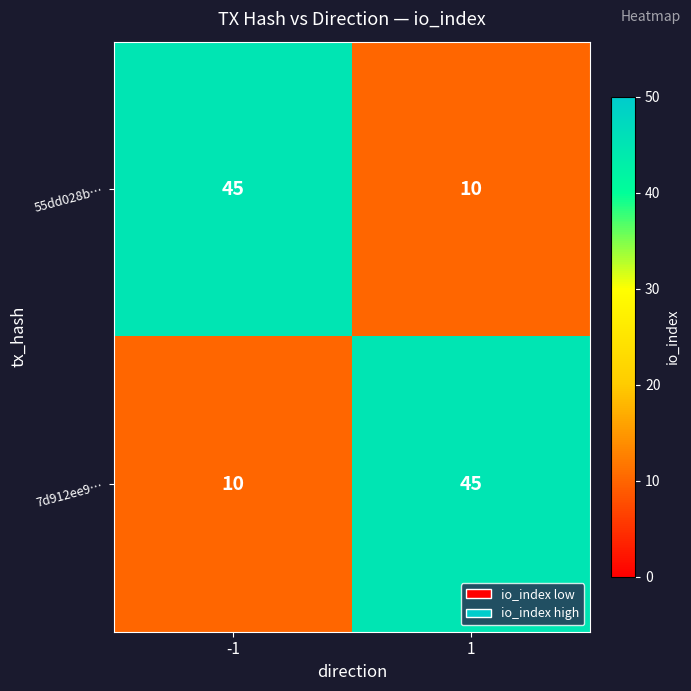

What is the sum of the 7d912ee9… values at 1 and -1?

55